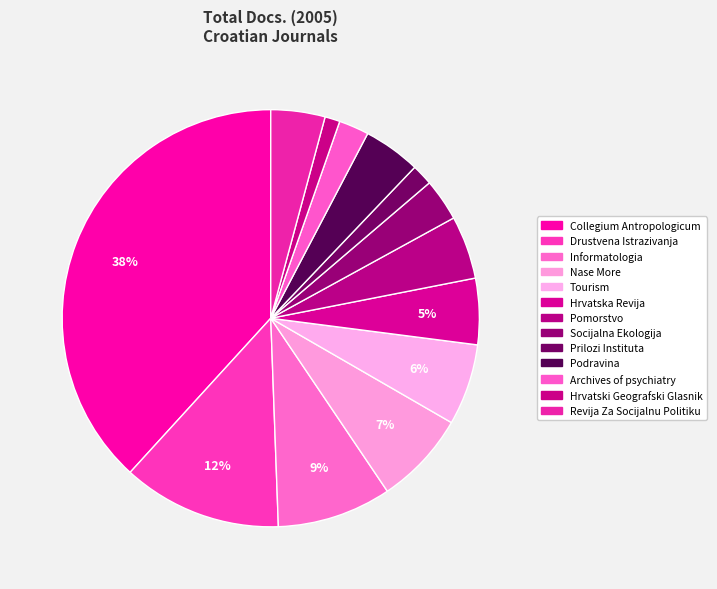

To the nearest percent, what is the difference between the largest and smallest slice percentages?

37%